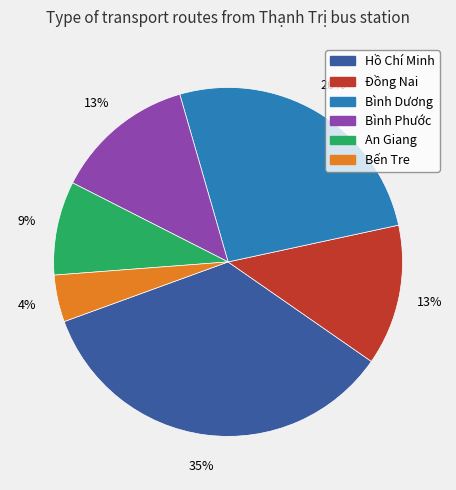

To the nearest percent, what portion does Hồ Chí Minh represent?

35%